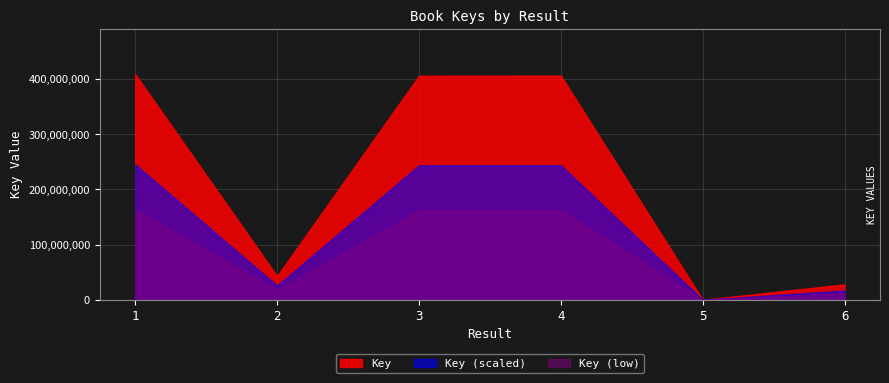

What is the change in value from 4 to 6?

-378238253